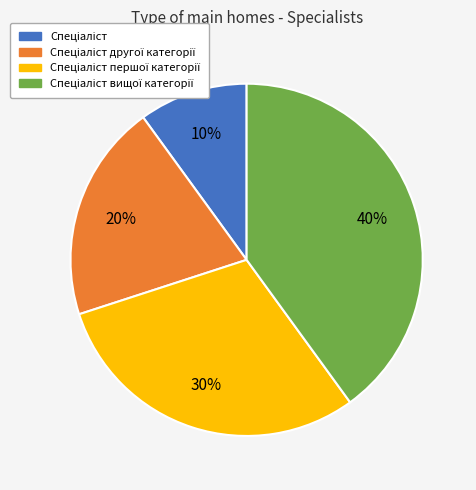

To the nearest percent, what is the average slice percentage?

25%